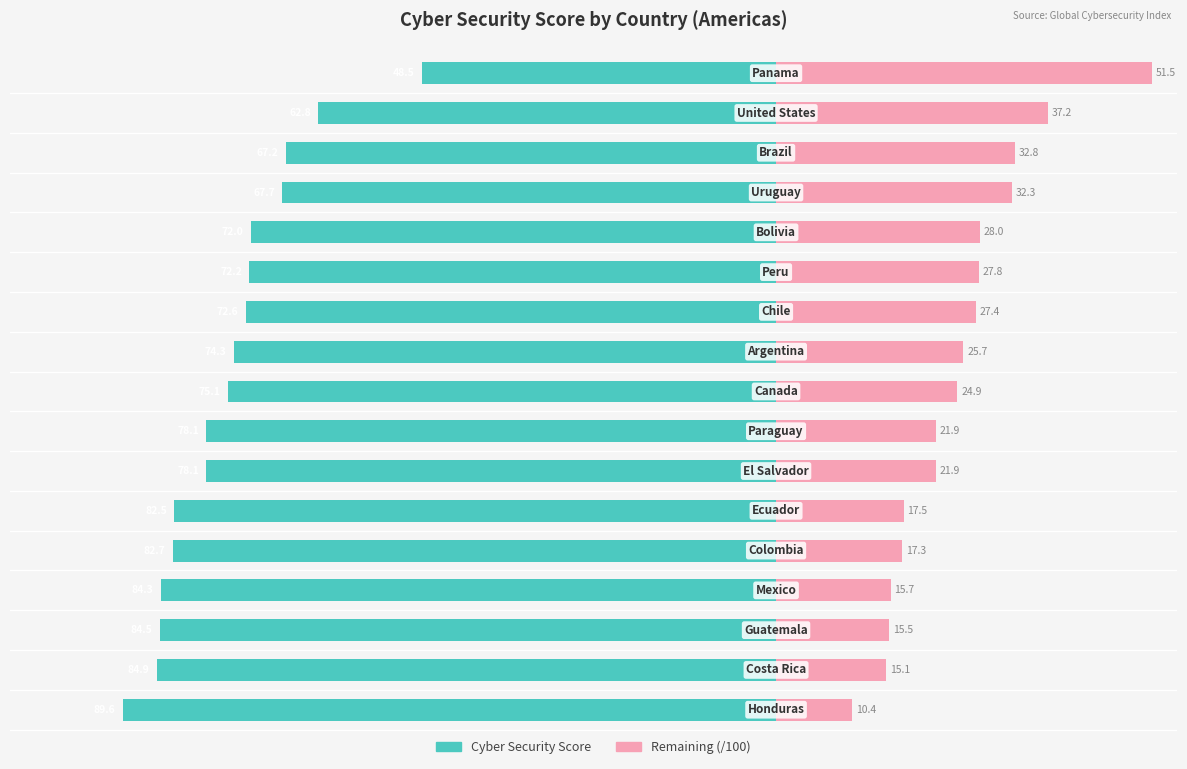

Which series changed the most between 0 and 6?

Cyber Security Score